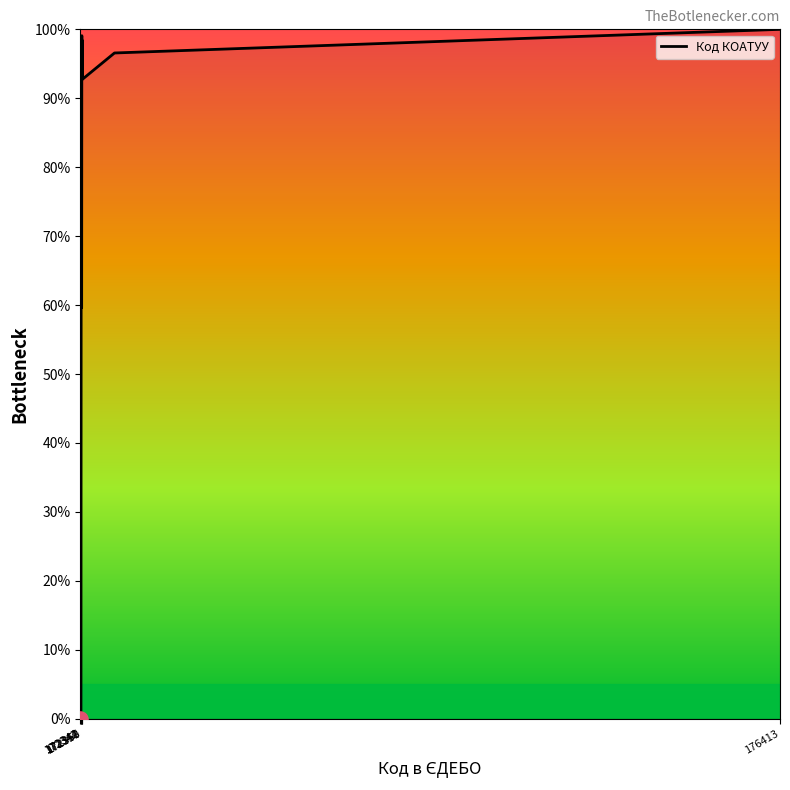

What is the greatest value displayed?

100.0